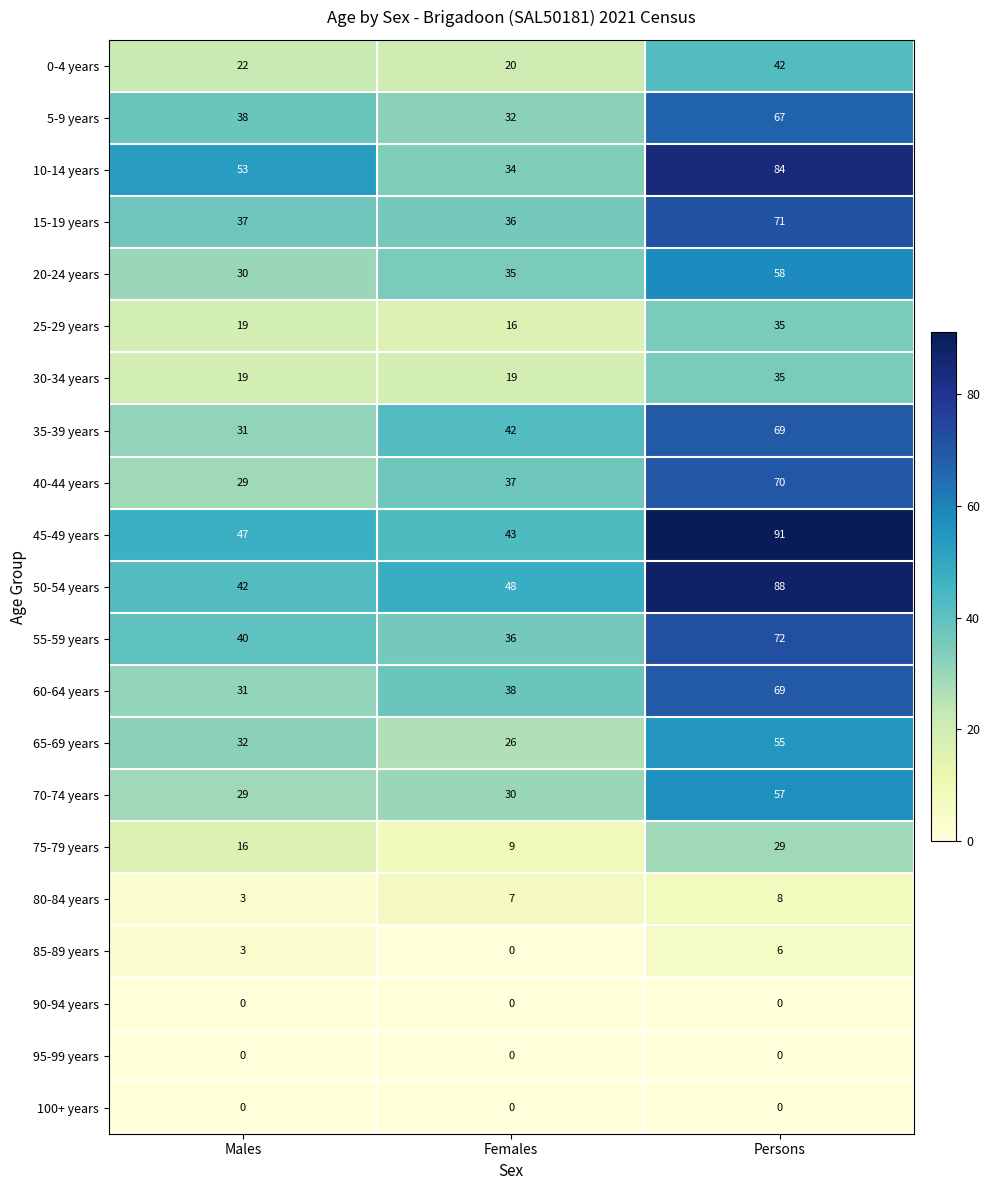

What is the average value of the 20-24 years series?

41